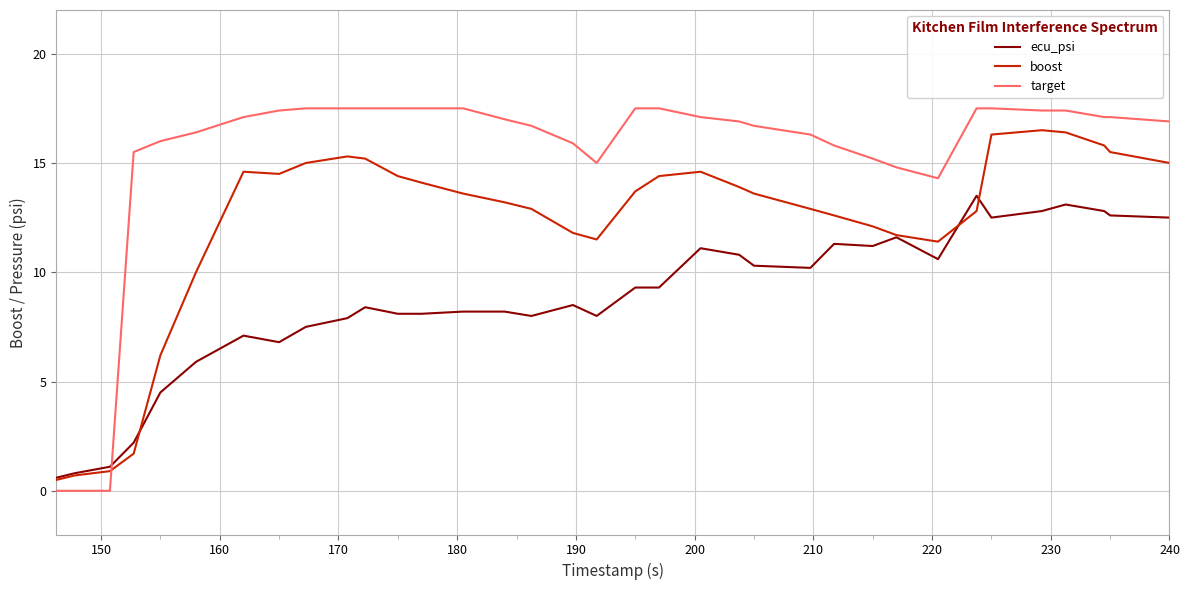

What is the average value of the ecu_psi series?

8.7